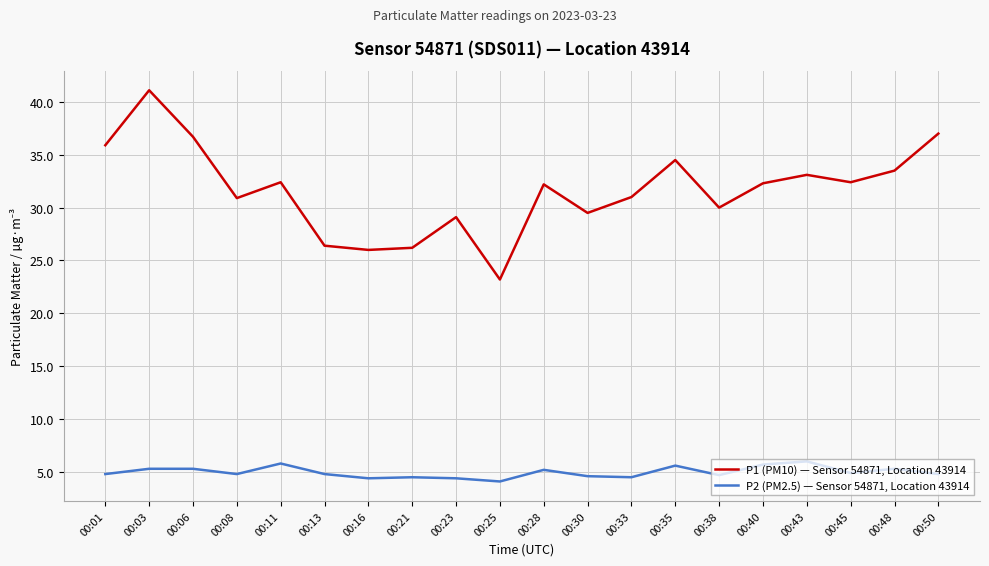

What is the difference between the P2 (PM2.5) — Sensor 54871, Location 43914 values at 00:50 and 00:45?

0.1